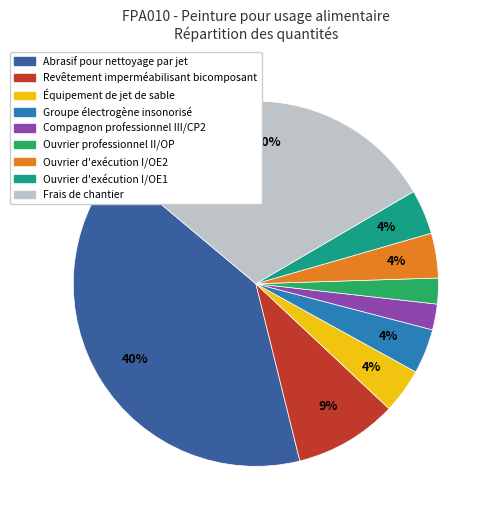

To the nearest percent, what is the average slice percentage?

11%